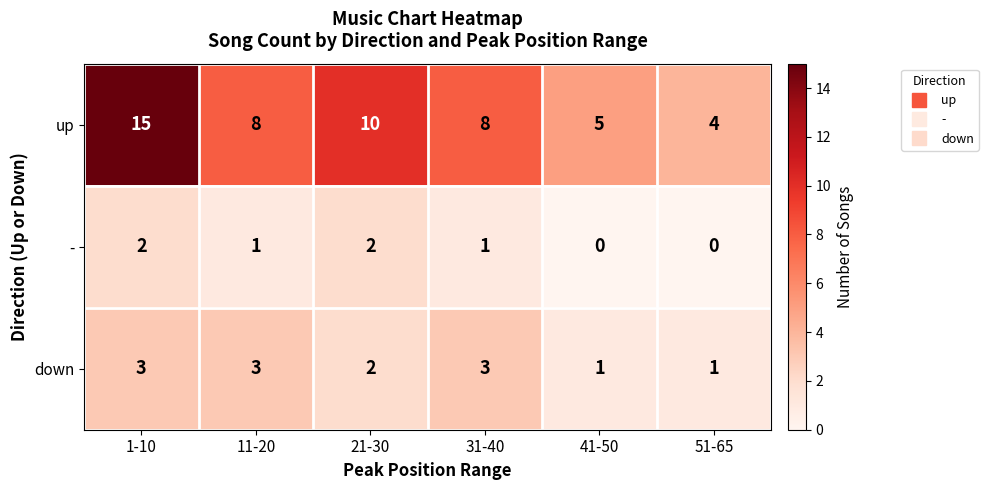

What is the average value of the up series?

8